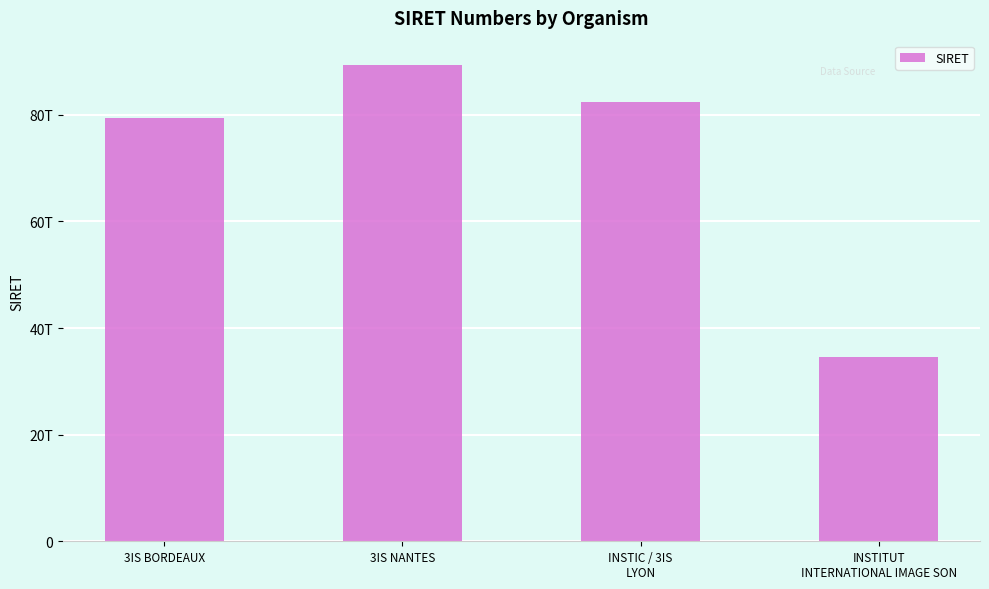

Does the chart contain stacked bars?

No